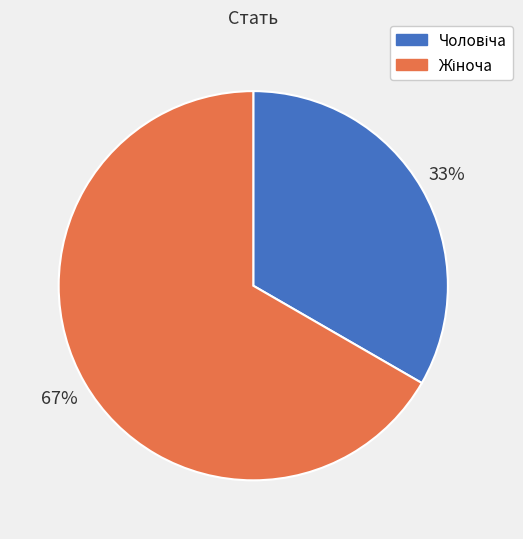

Is there a majority slice in this chart?

Yes